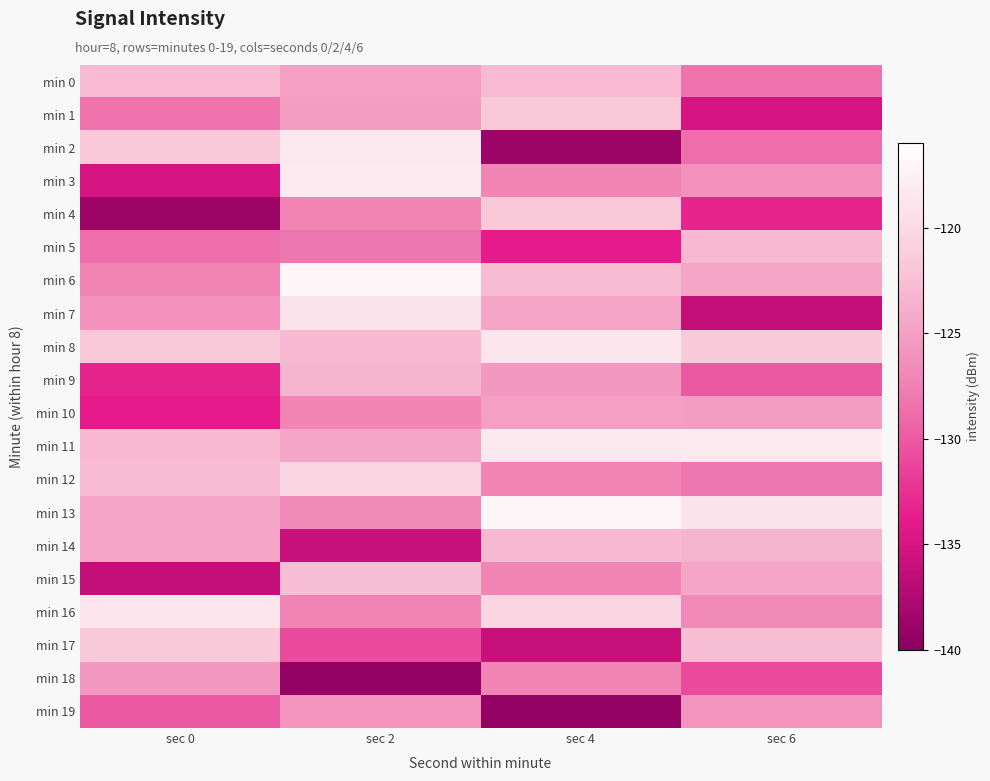

Which label corresponds to the smallest value in the chart?

sec 2